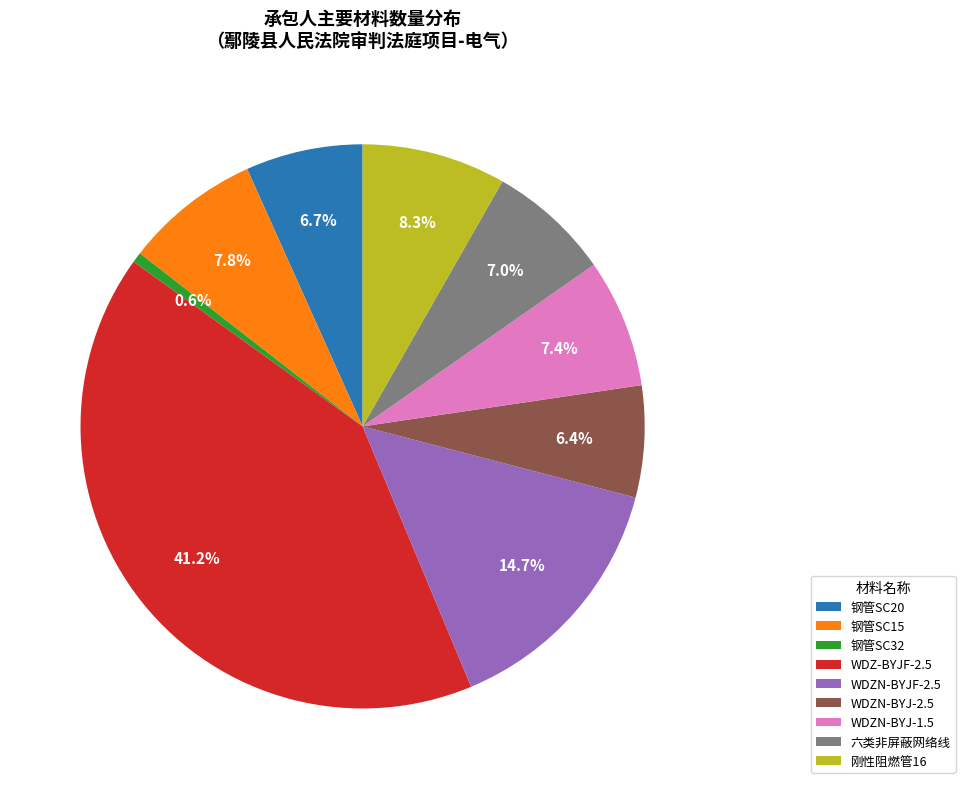

Do 钢管SC20 and WDZN-BYJ-2.5 together represent more than half of the pie?

No